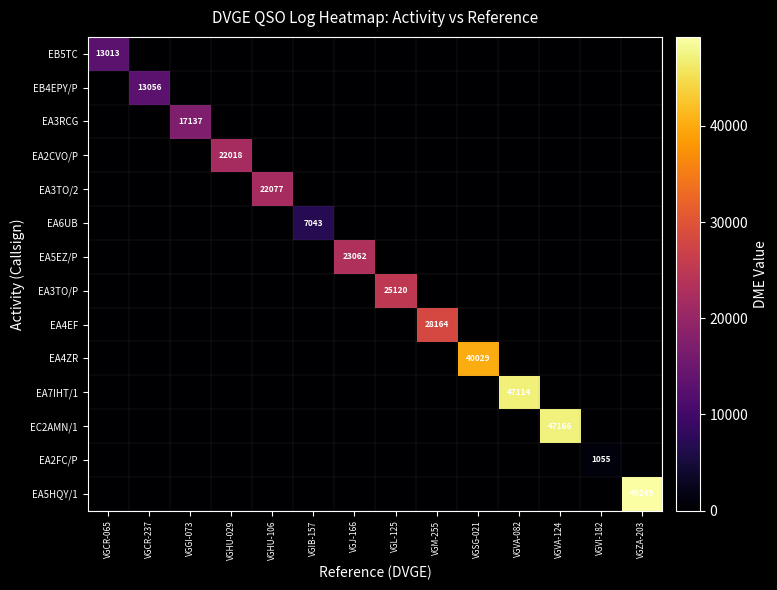

The EA3RCG series shows 26185 at VGGI-073. True or false?

False